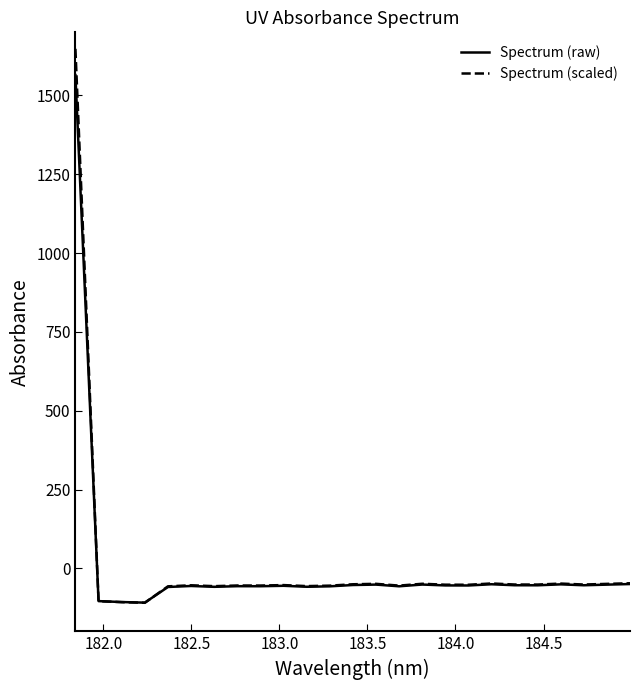

What is the greatest value displayed?

1647.7